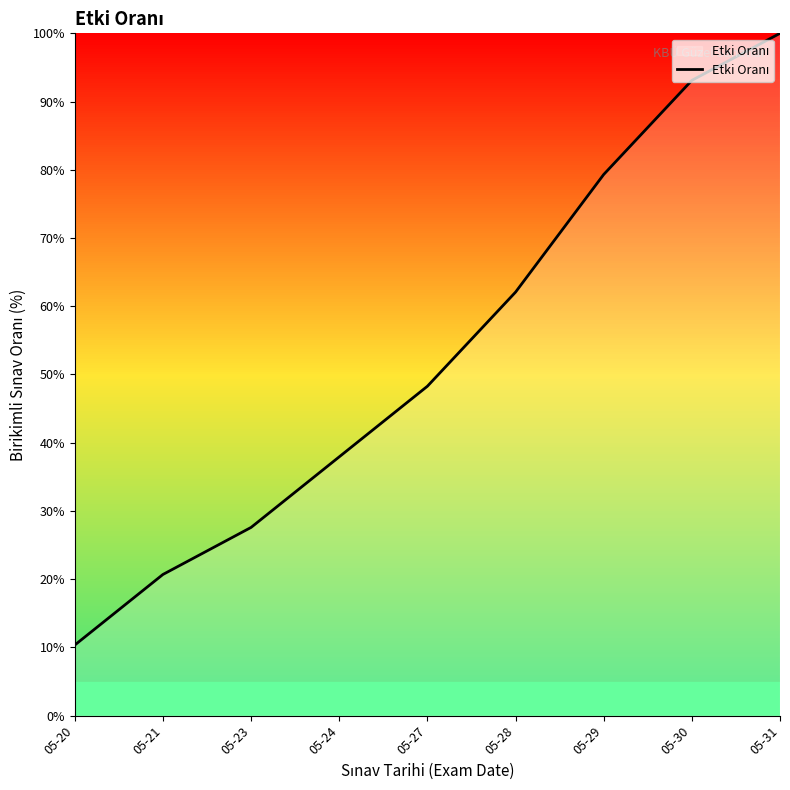

What is the difference between the second highest and minimum values?

82.8